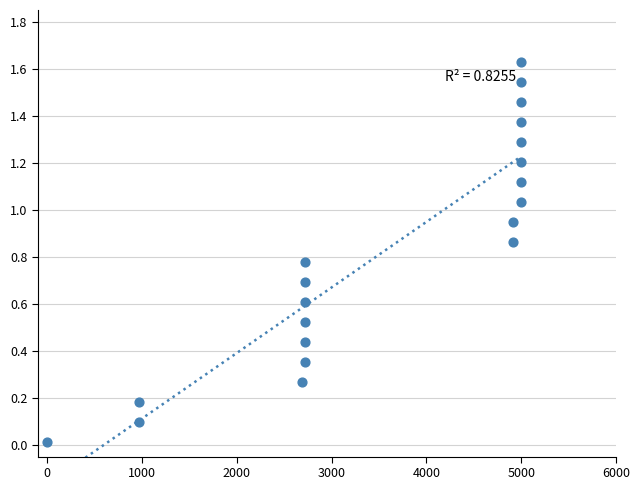

What is the range of X values (max minus min)?

5000.0